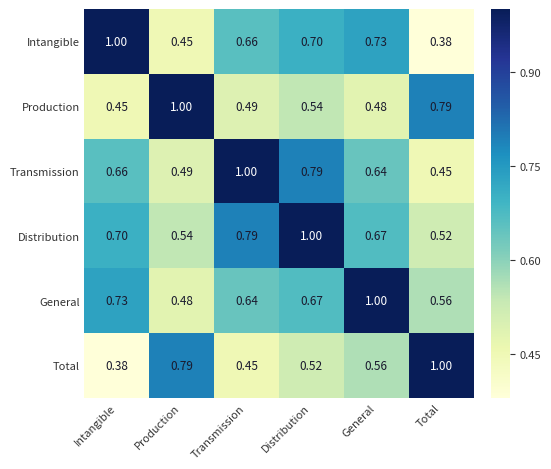

Where is Production nearest to the value 0?

Intangible